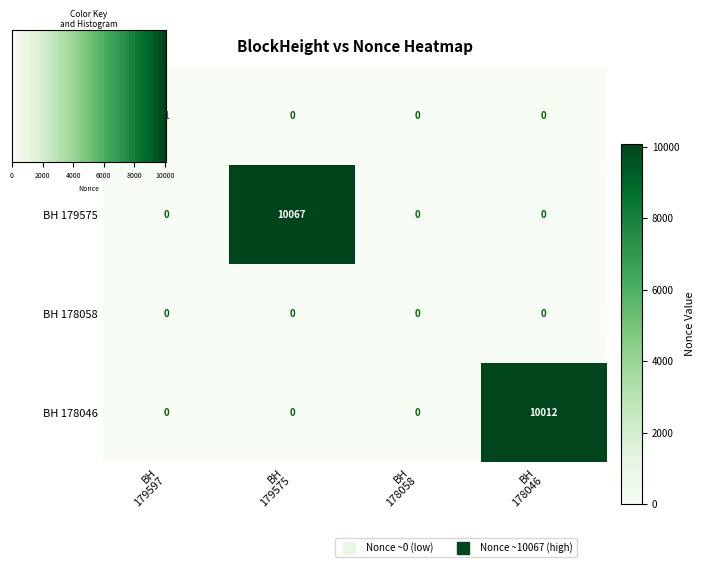

Which series has the largest total across all categories?

BH 179575